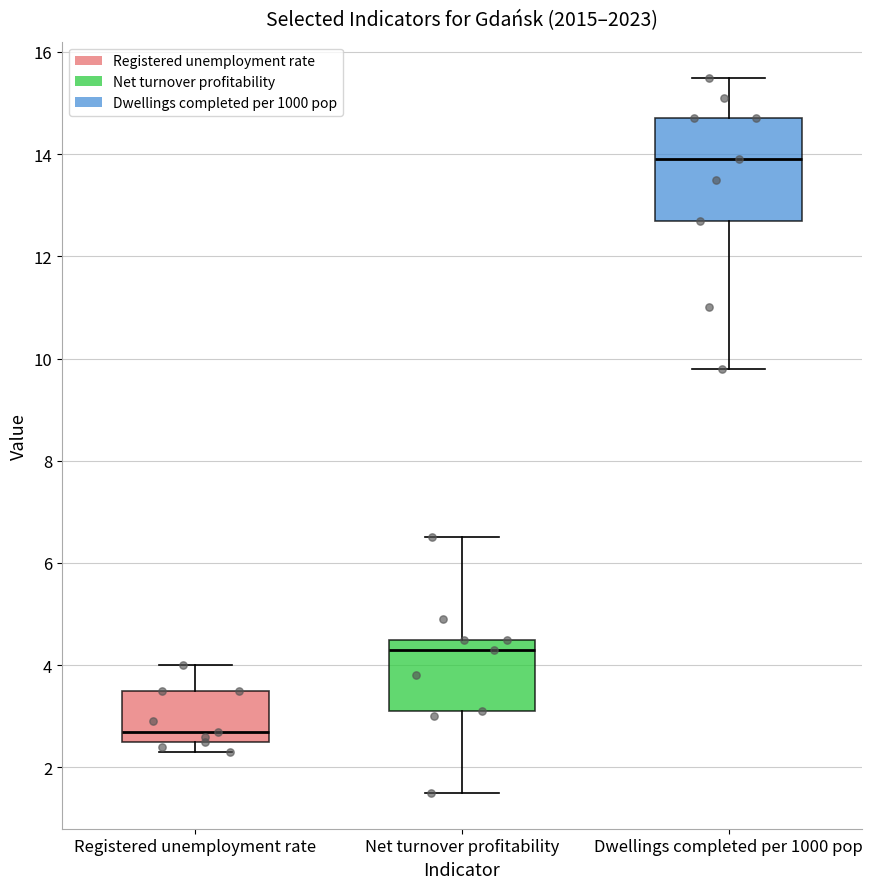

Reading left to right, transcribe this box plot: for each box, give where its median line is, the range the box spans, and where its two whiskers end, as read against the y-axis. The values are not printed on the chart, so give them approximately, as read against the axis.

Registered unemployment rate: median 2.8, box 2.6 to 3.6, whiskers 2.4 to 4.0
Net turnover profitability: median 4.4, box 3.2 to 4.6, whiskers 1.6 to 6.6
Dwellings completed per 1000 pop: median 14.0, box 12.8 to 14.8, whiskers 9.8 to 15.6